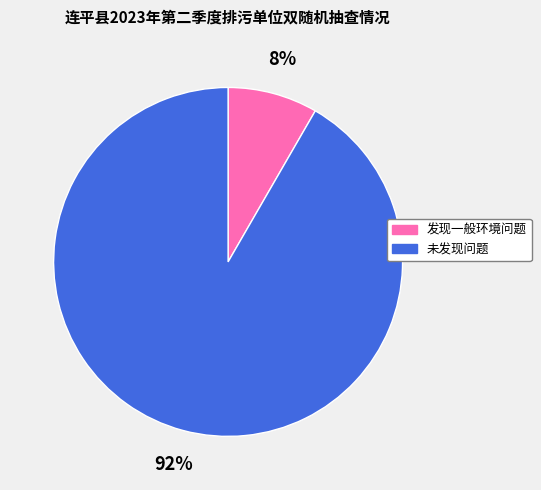

Which category accounts for the majority?

未发现问题